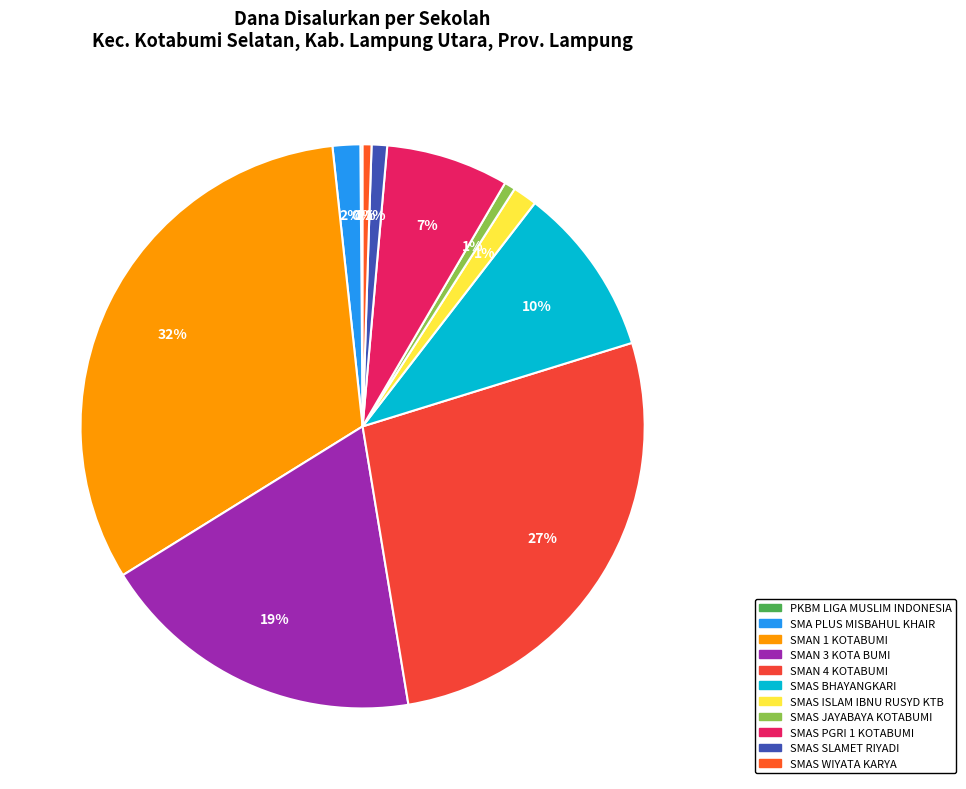

How many segments does this pie chart have?

11